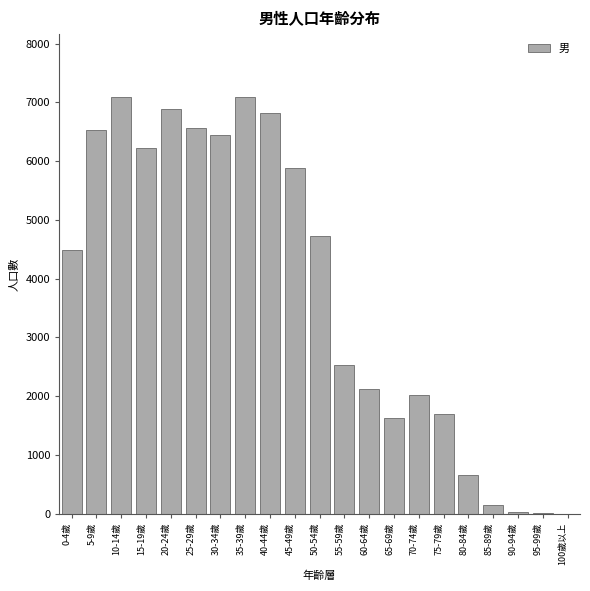

What is the change in value from 5-9歲 to 100歲以上?

-6522